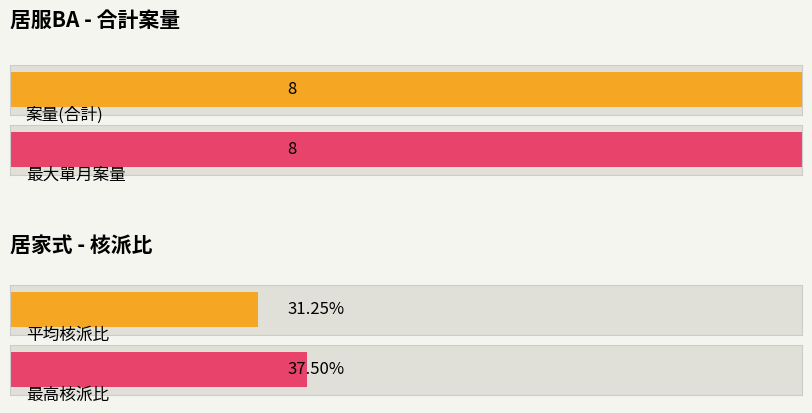

How many values in Maximum utilization are above zero?

4